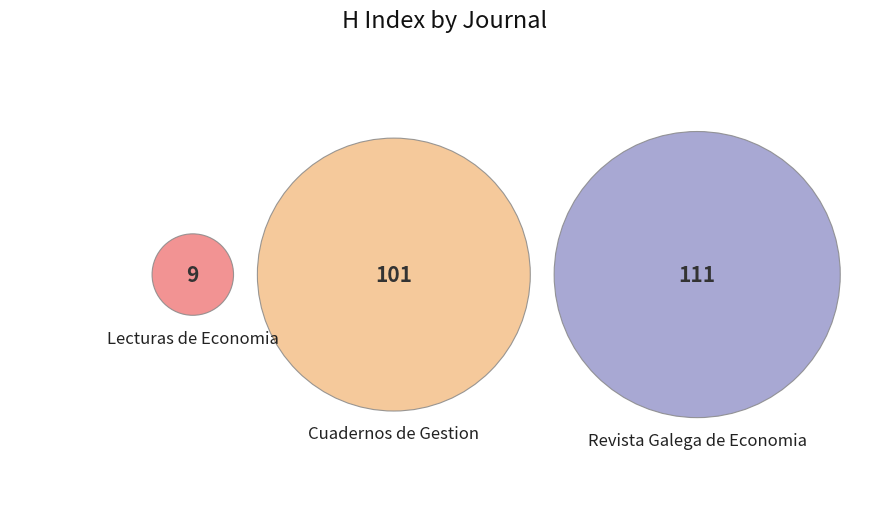

Does Cuadernos de Gestion represent more than half of the total?

No